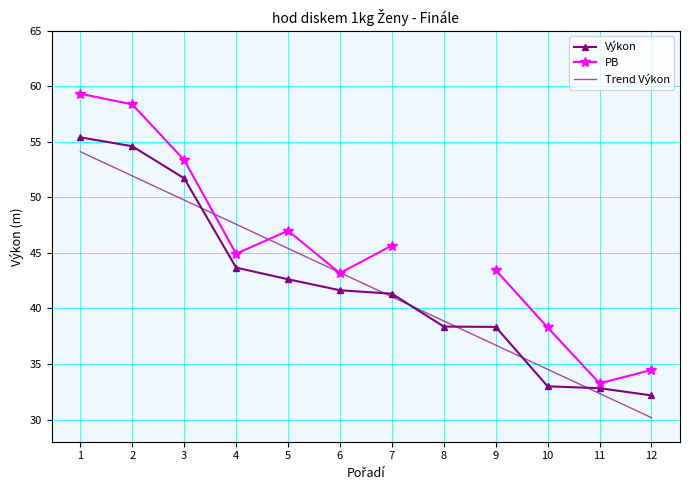

The Výkon series shows 99.6 at 1. True or false?

False